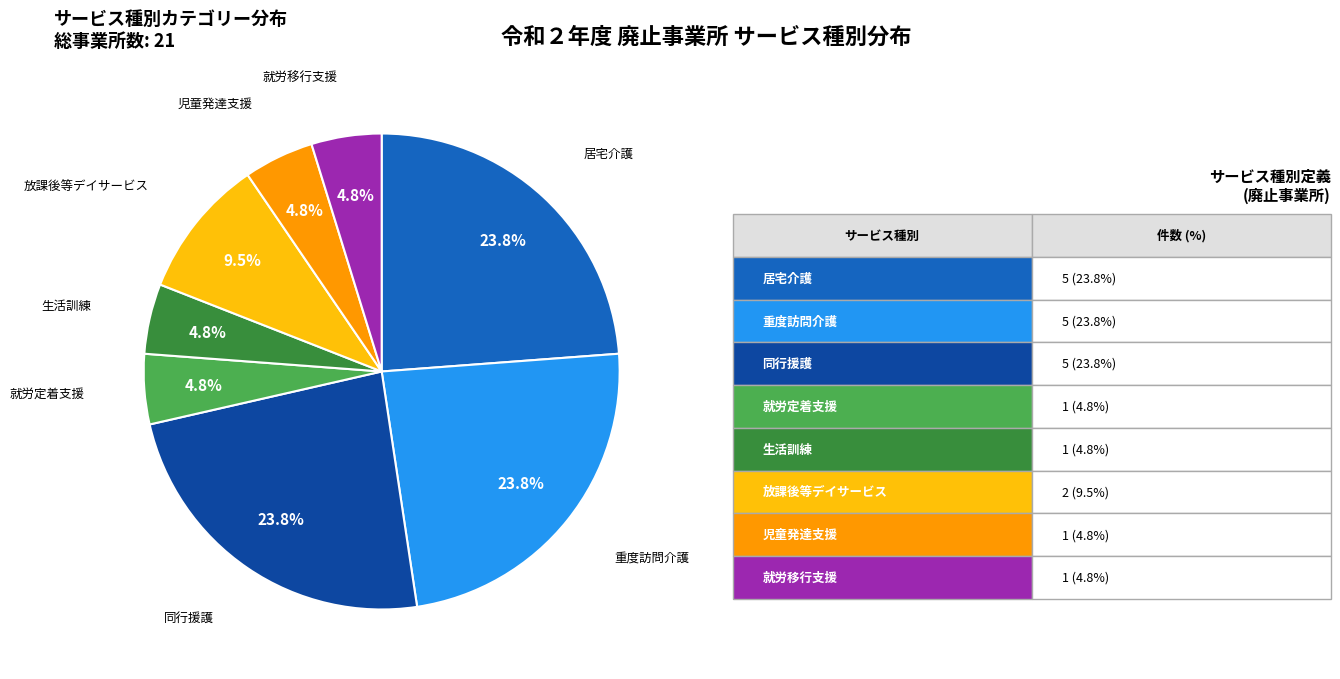

To the nearest percent, what is the combined percentage of 重度訪問介護 and 同行援護?

48%